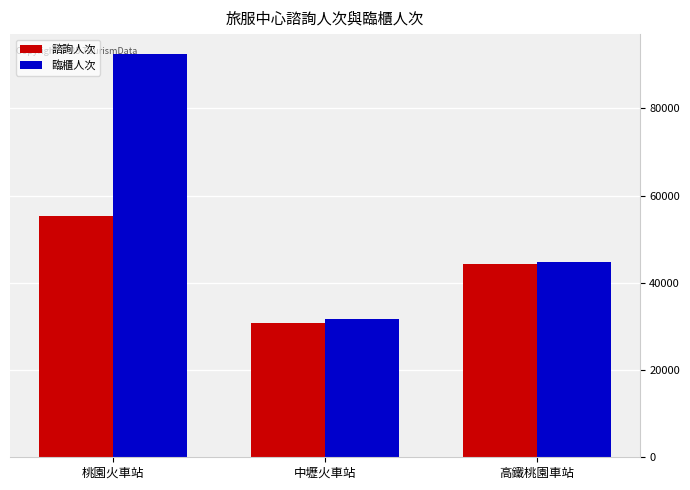

At which label does 臨櫃人次 reach its minimum?

中壢火車站